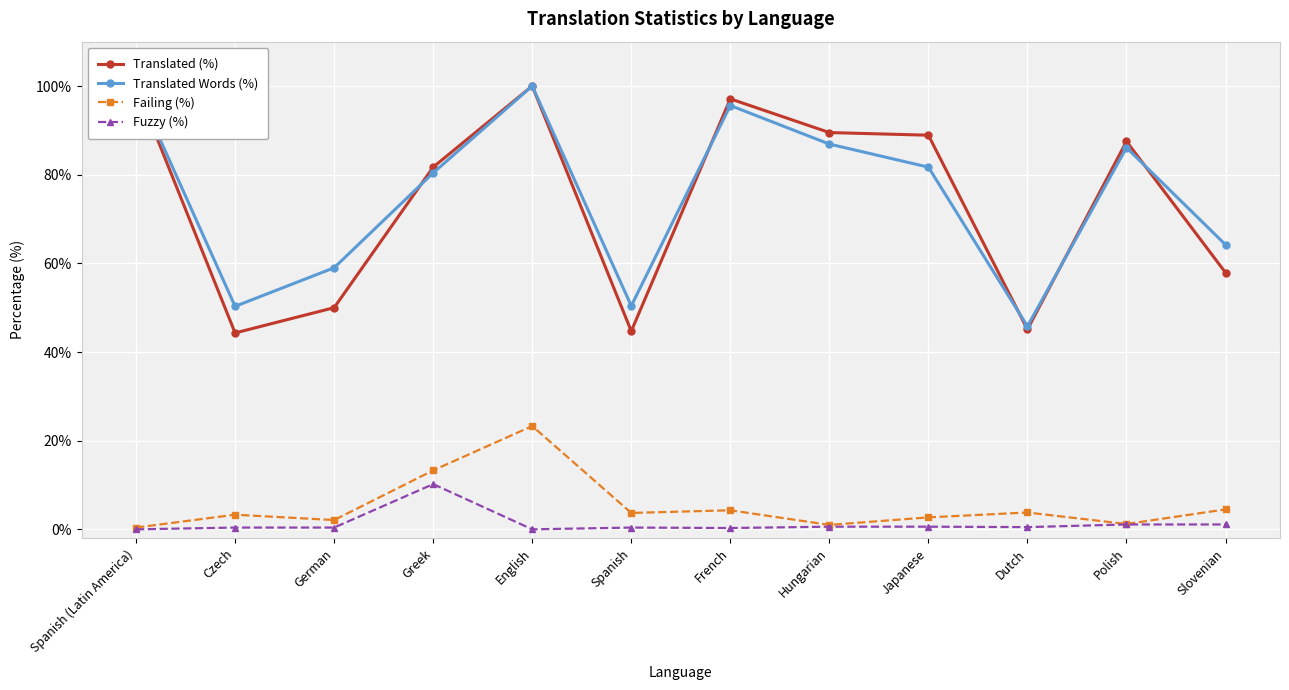

Which series has the largest range (max minus min)?

Translated (%)